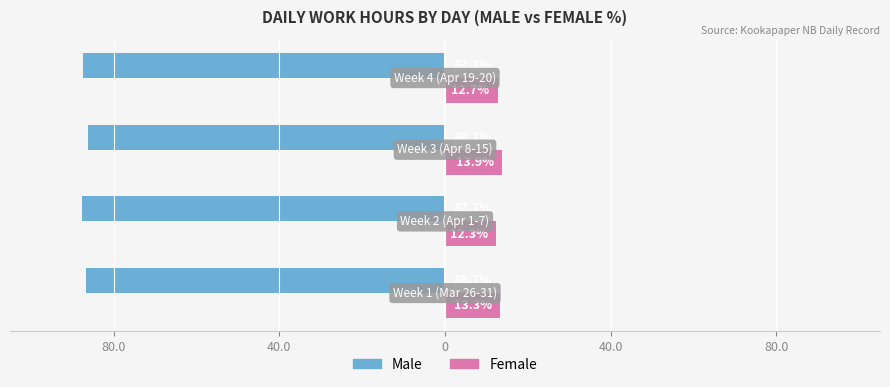

What is the maximum value for Male?

-86.1